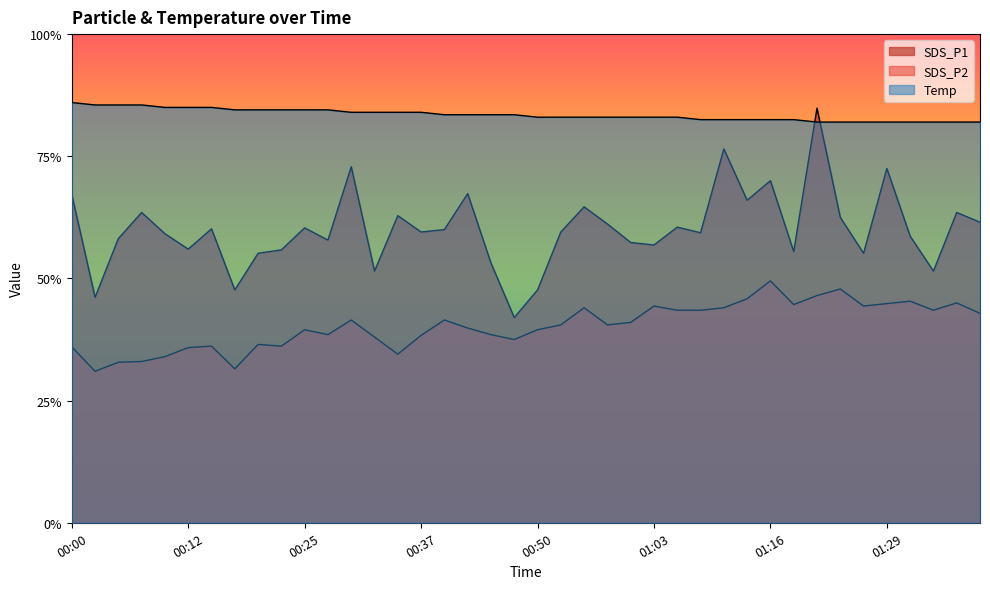

In SDS_P2, how many points are higher than both neighbors (excluding endpoints)?

11